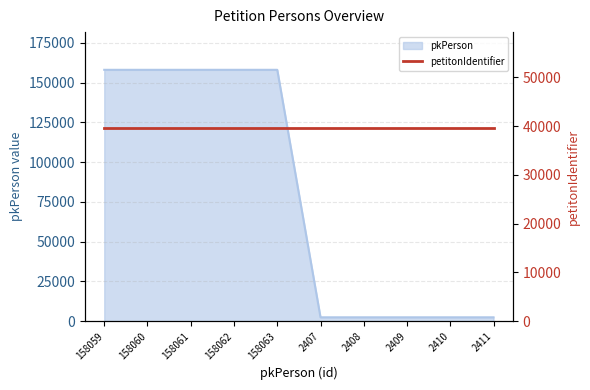

Count the number of values greater than 158059.

4